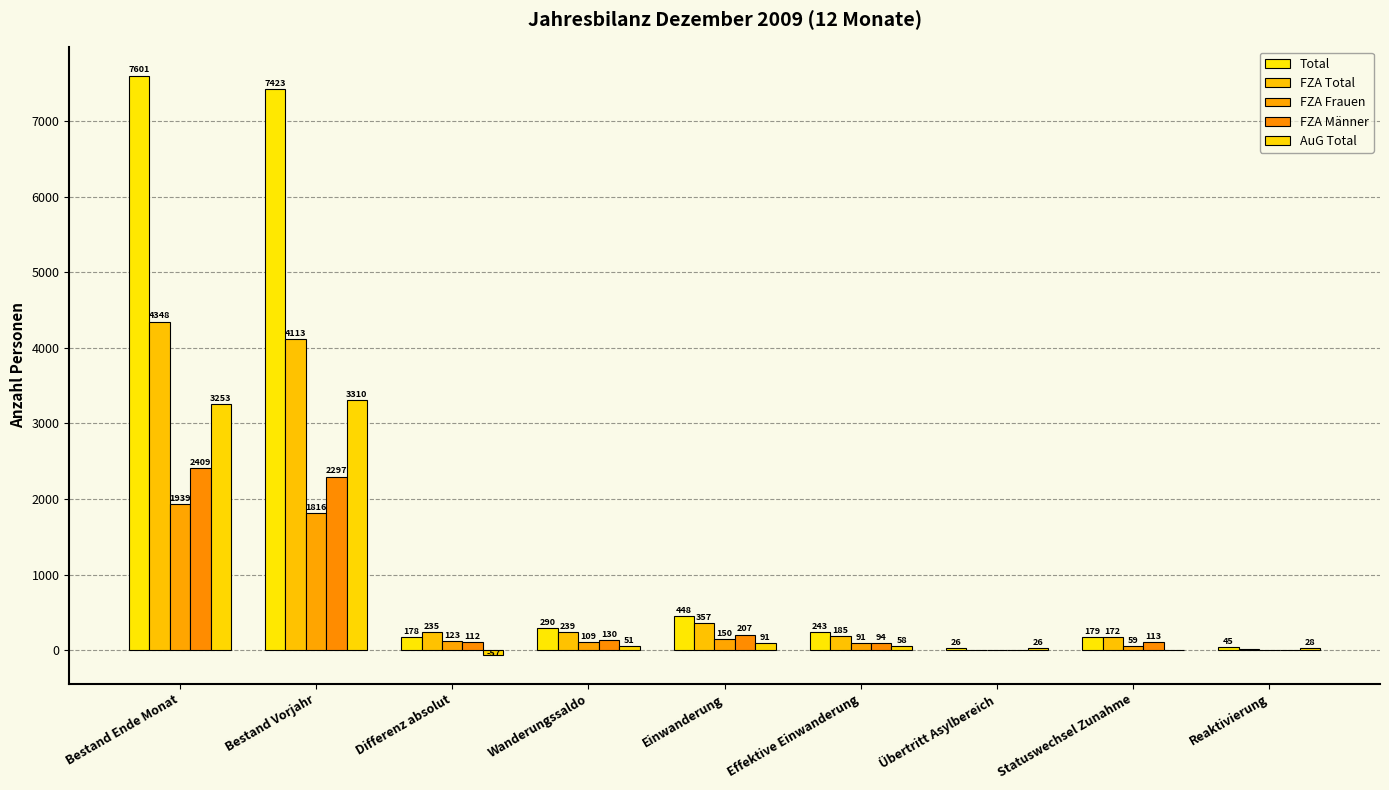

What is the sum of the FZA Männer values at Einwanderung and Übertritt Asylbereich?

207